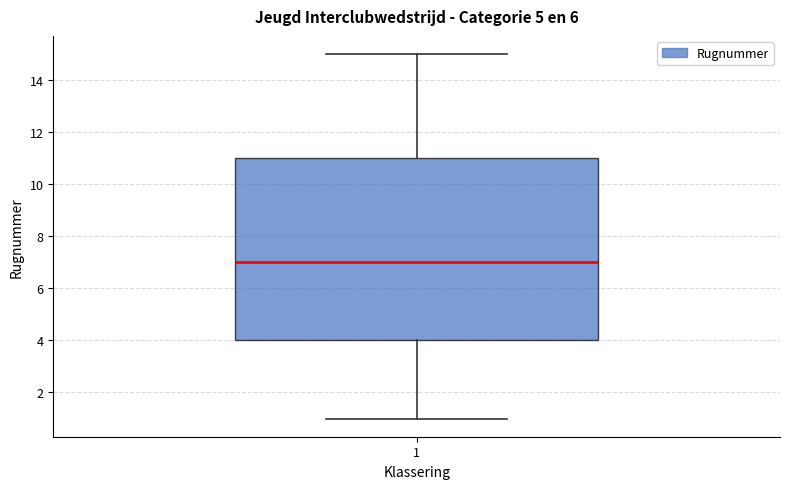

Where is the lower edge of the box at x = 1 on the y-axis? The values are not printed on the chart, so give them approximately, as read against the axis.

4